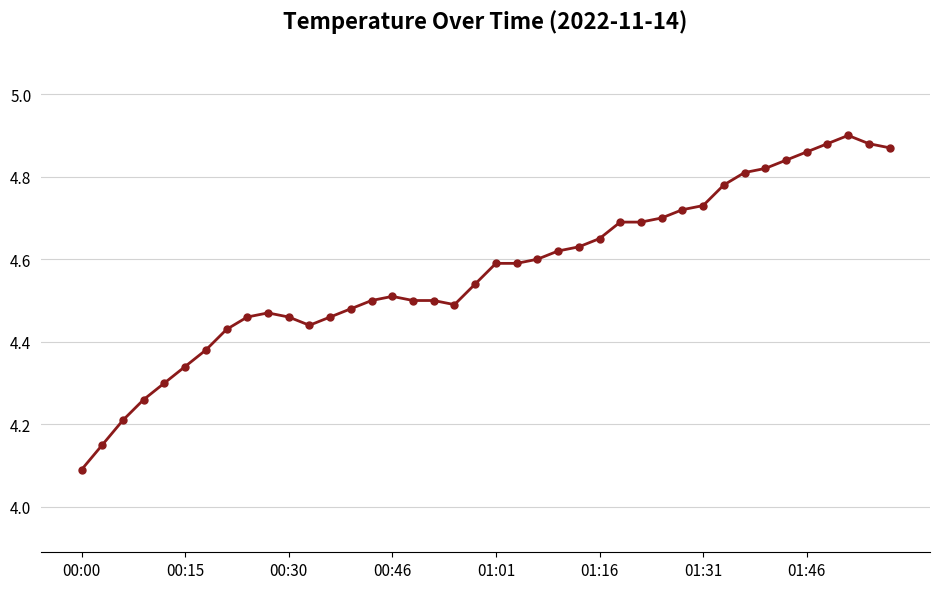

Count the values in the range 4 to 5.

40